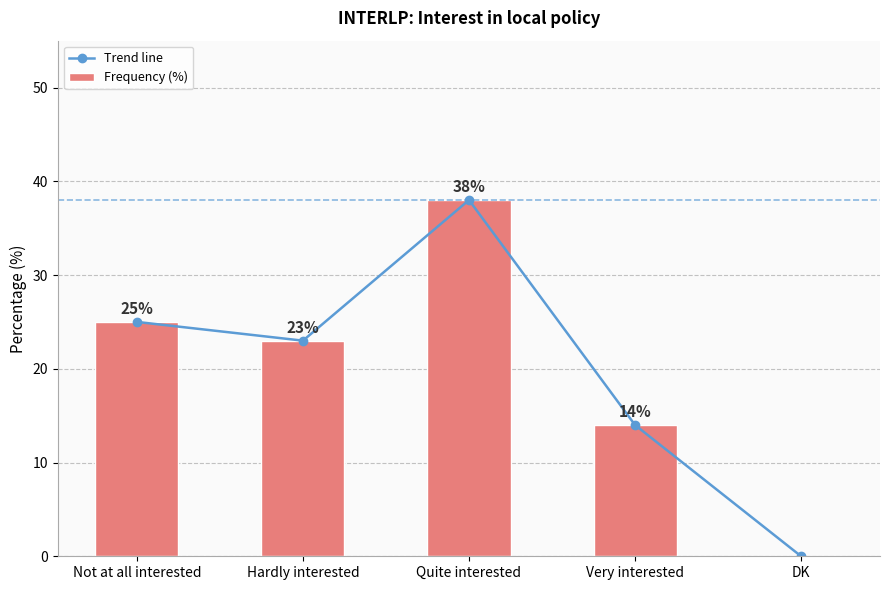

How many groups of bars are there?

5